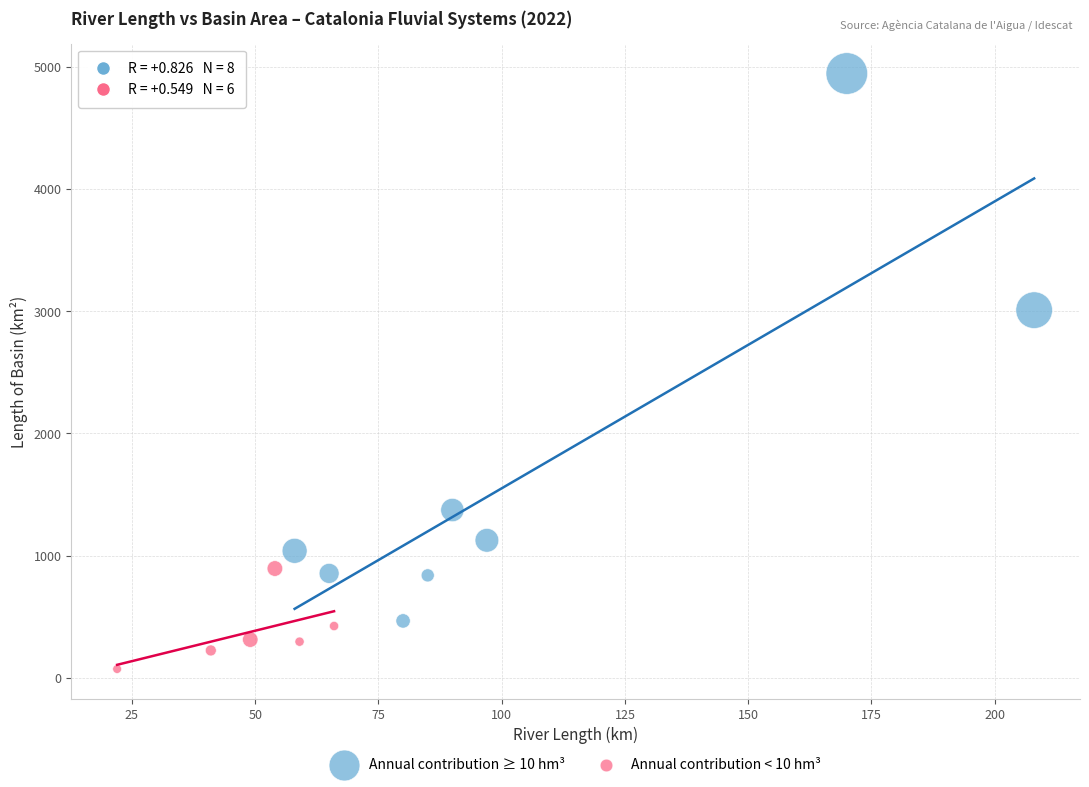

Which series has the largest Y range (max minus min)?

Annual contribution ≥ 10 hm³